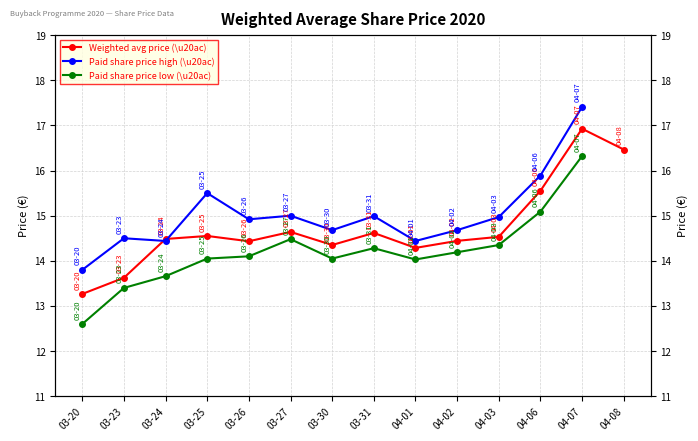

What is the difference between the maximum and minimum values in the Paid share price high (\u20ac) series?

3.6